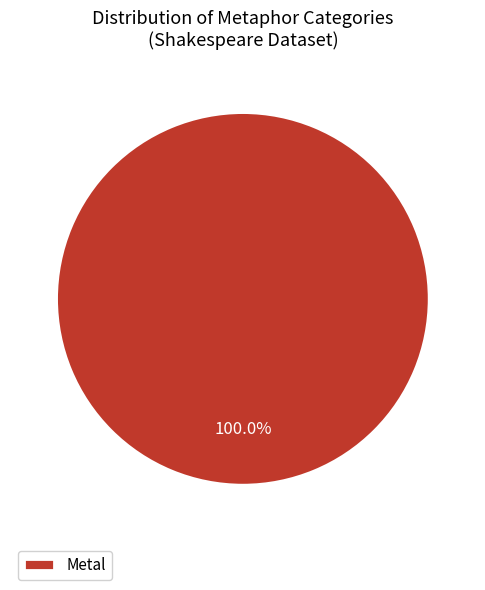

Is there a majority slice in this chart?

Yes